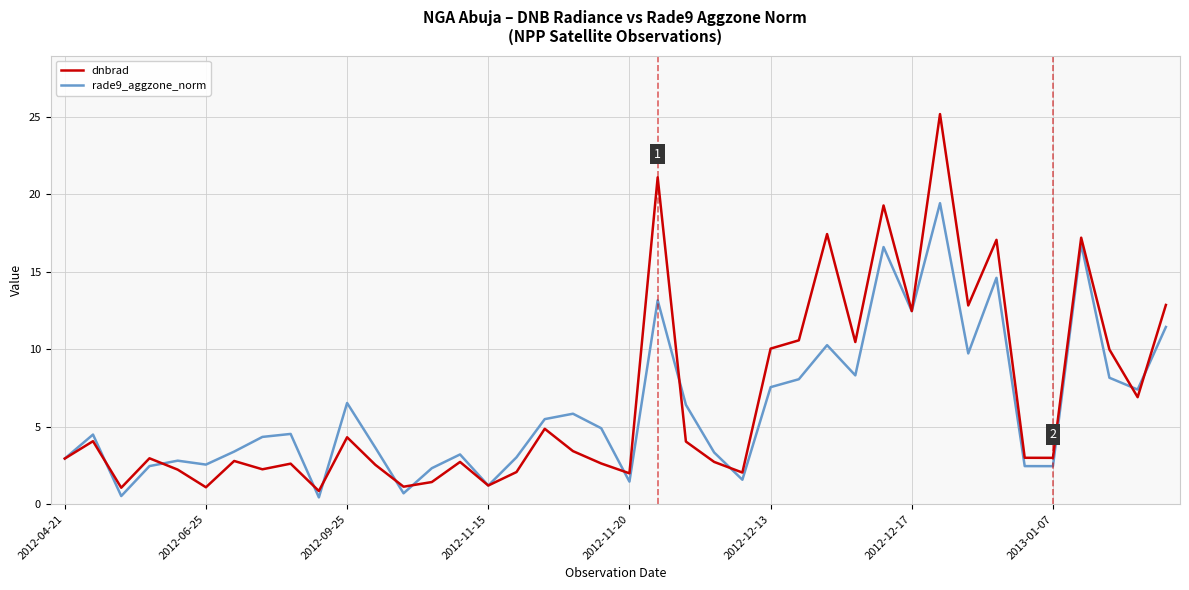

What is the minimum value for dnbrad?

0.9